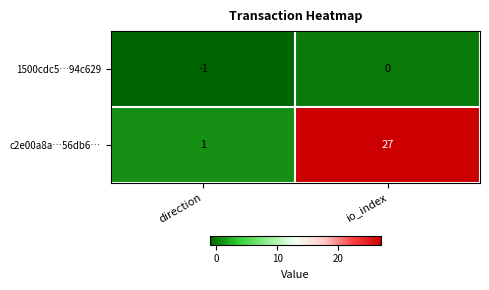

True or false: c2e00a8a…56db6… has a value of 16 at io_index.

False